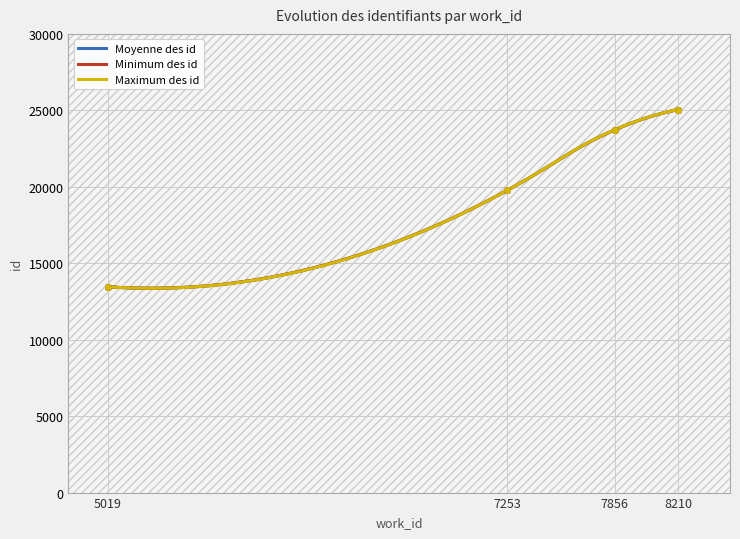

What is the minimum value for Maximum des id?

13361.3